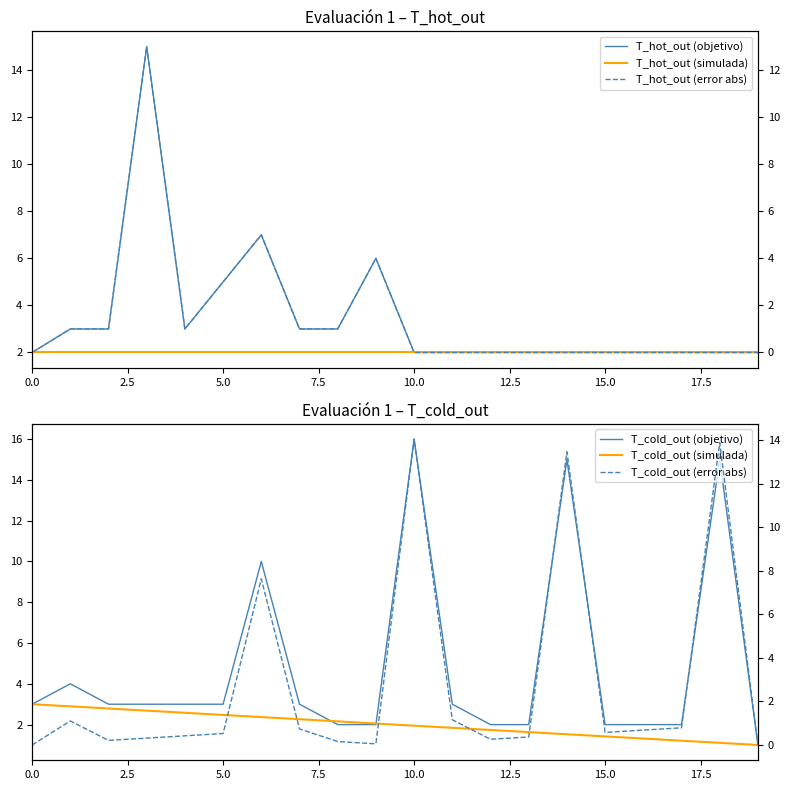

What is the value of the T_hot_out (simulada) point at the 4th from the left?

2.0